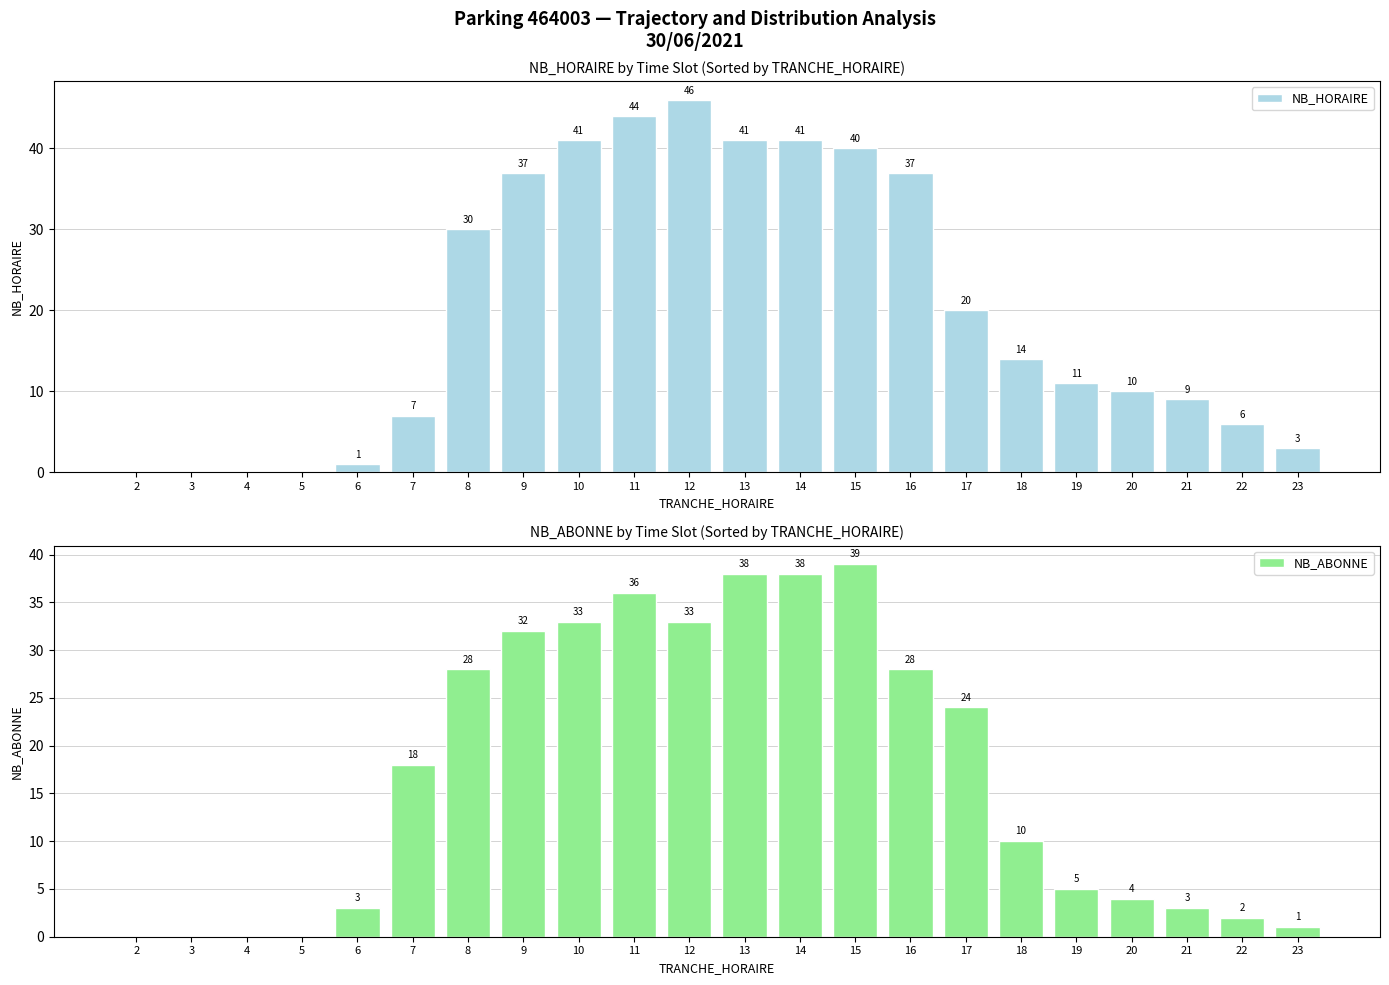

The NB_HORAIRE series shows 37 at 16. True or false?

True